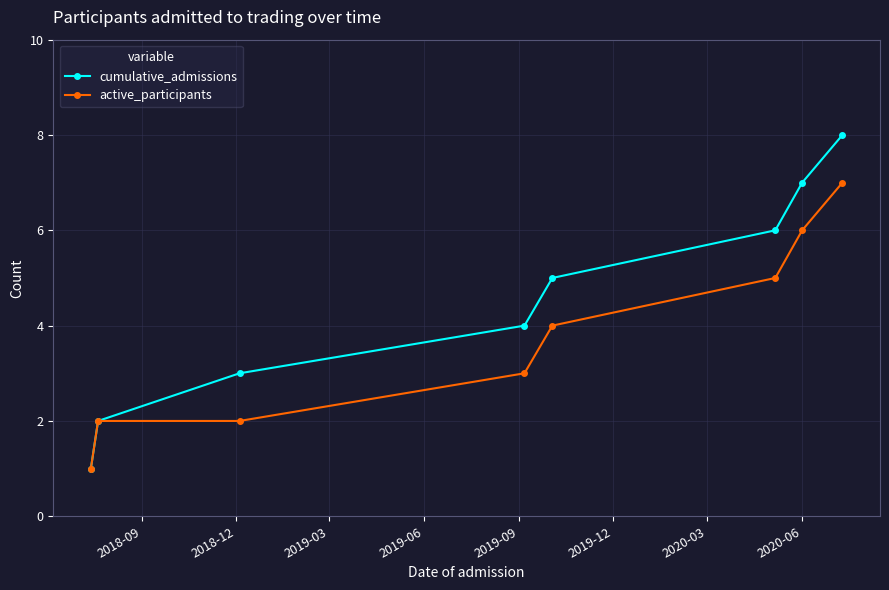

True or false: cumulative_admissions has more than 1 interior local peaks.

False